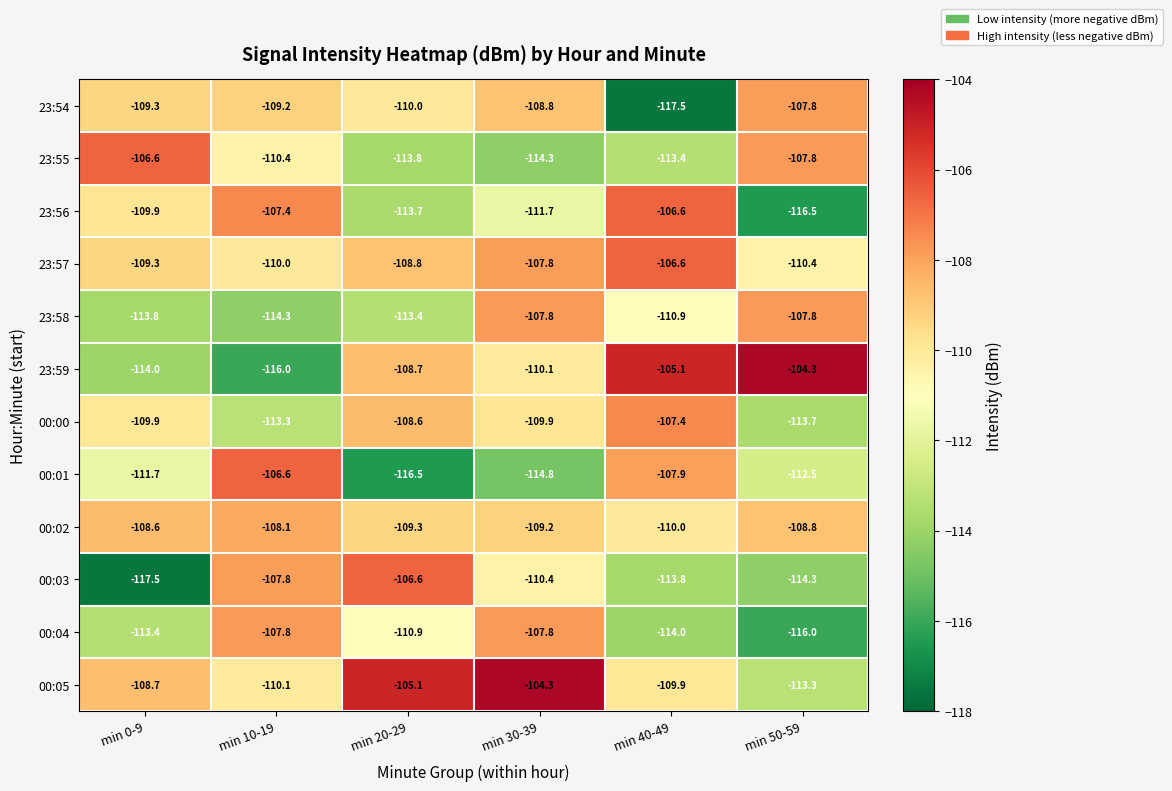

Between min 0-9 and min 40-49, which series saw the biggest shift?

23:59